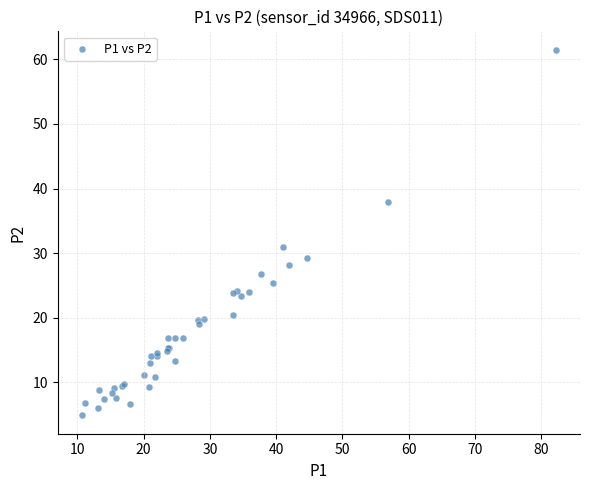

What Y value in the scatter plot is closest to 33?

30.9